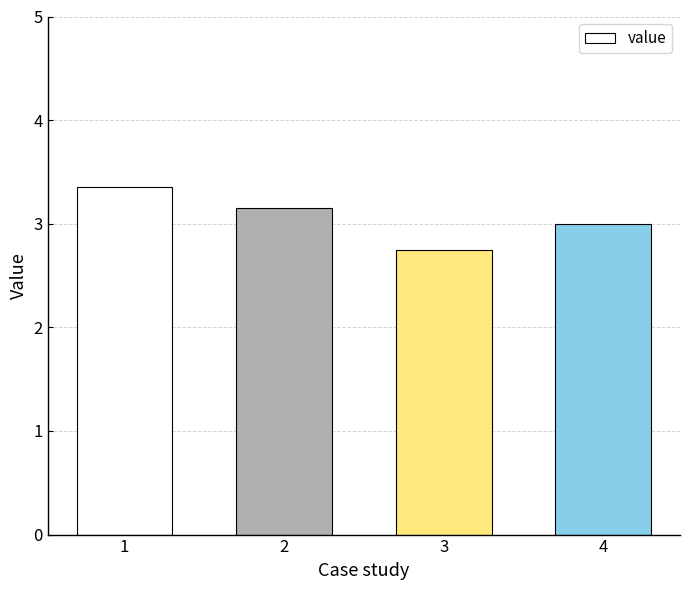

How many data points does each series have?

4